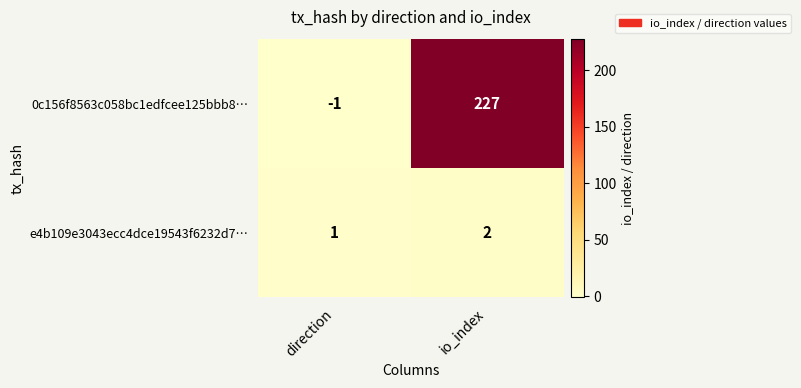

Rank the series by their maximum value, from highest to lowest.

0c156f8563c058bc1edfcee125bbb8…, e4b109e3043ecc4dce19543f6232d7…